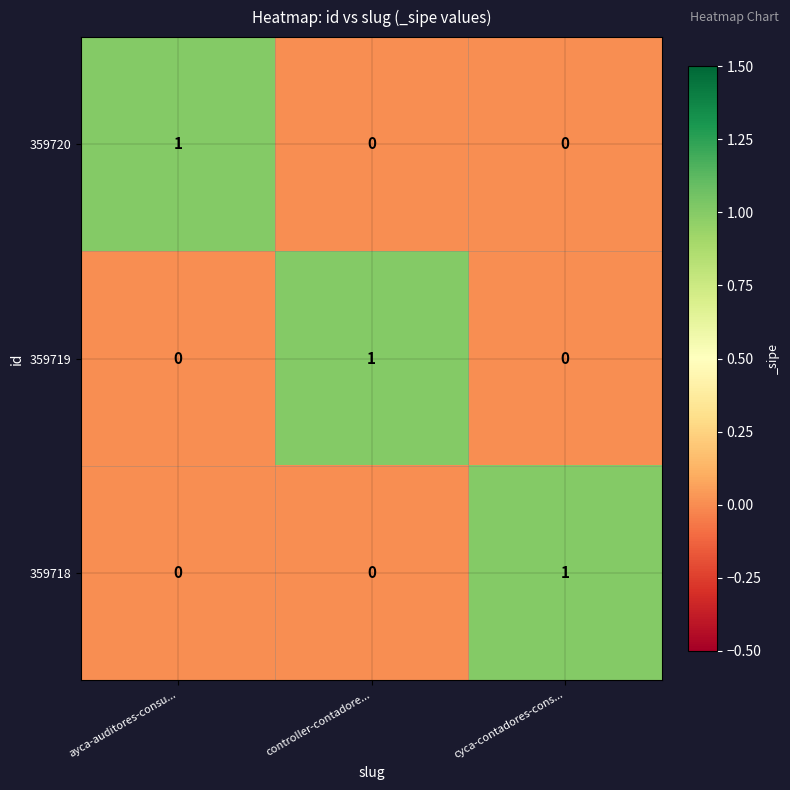

Reading right to left, transcribe all the data shown in this chart.

359720: cyca-contadores-cons...=0	controller-contadore...=0	ayca-auditores-consu...=1
359719: cyca-contadores-cons...=0	controller-contadore...=1	ayca-auditores-consu...=0
359718: cyca-contadores-cons...=1	controller-contadore...=0	ayca-auditores-consu...=0